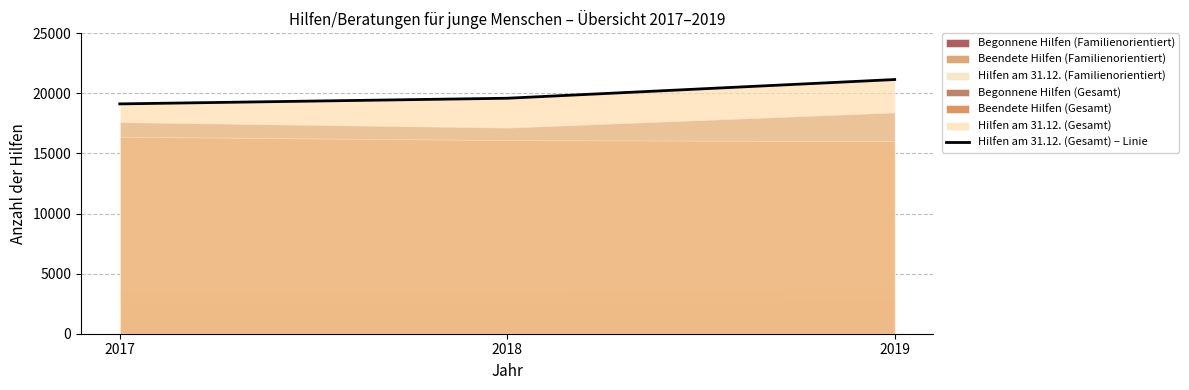

Between 2018 and 2019, which is larger?

2019